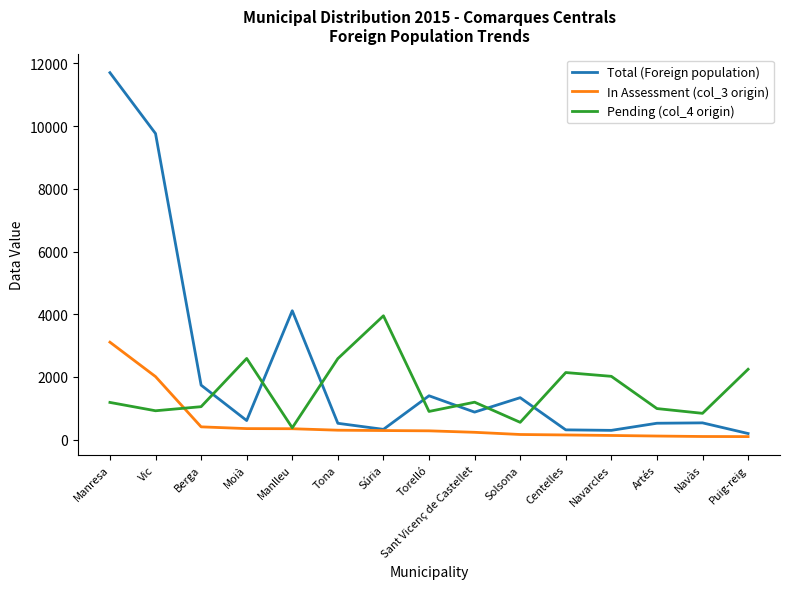

Is the value of In Assessment (col_3 origin) at Manlleu greater than the value of Total (Foreign population) at Moià?

No